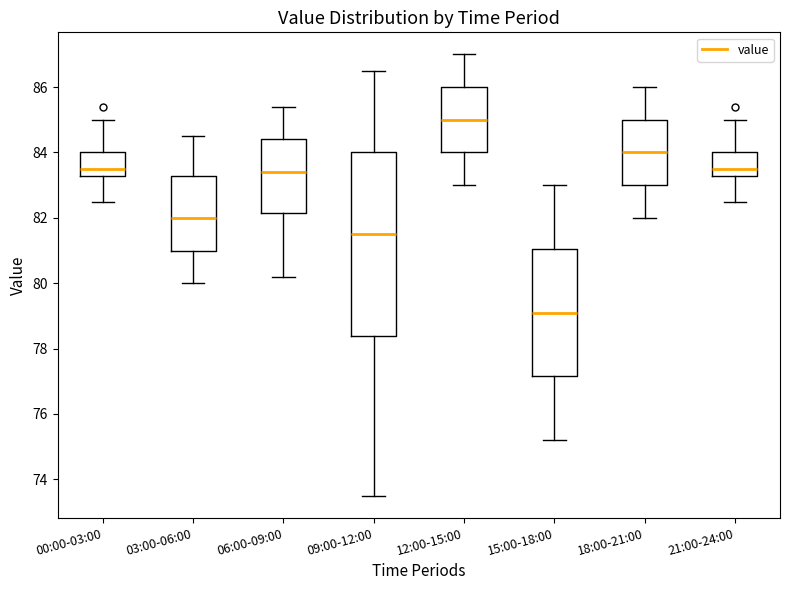

Comparing the boxes themselves (not the whiskers), which one is the tallest?

09:00-12:00